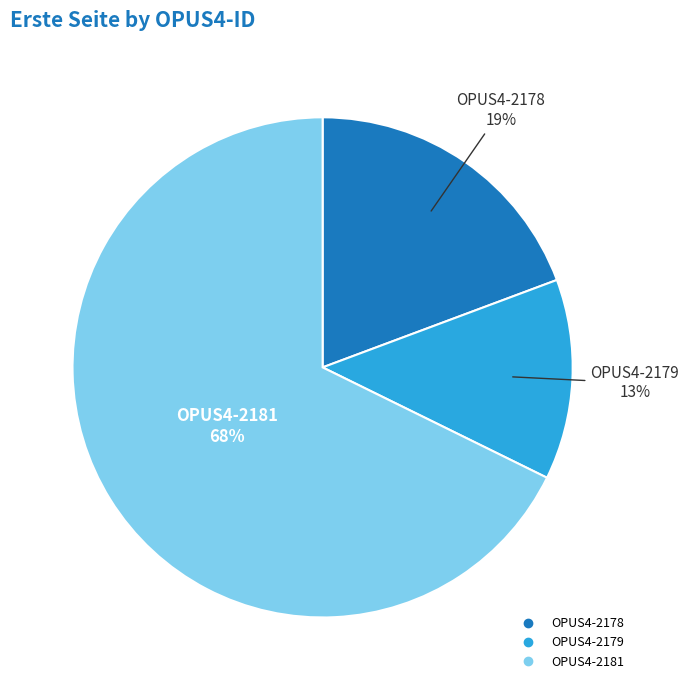

What is the ratio of the value at OPUS4-2179 to the value at OPUS4-2181?

0.2